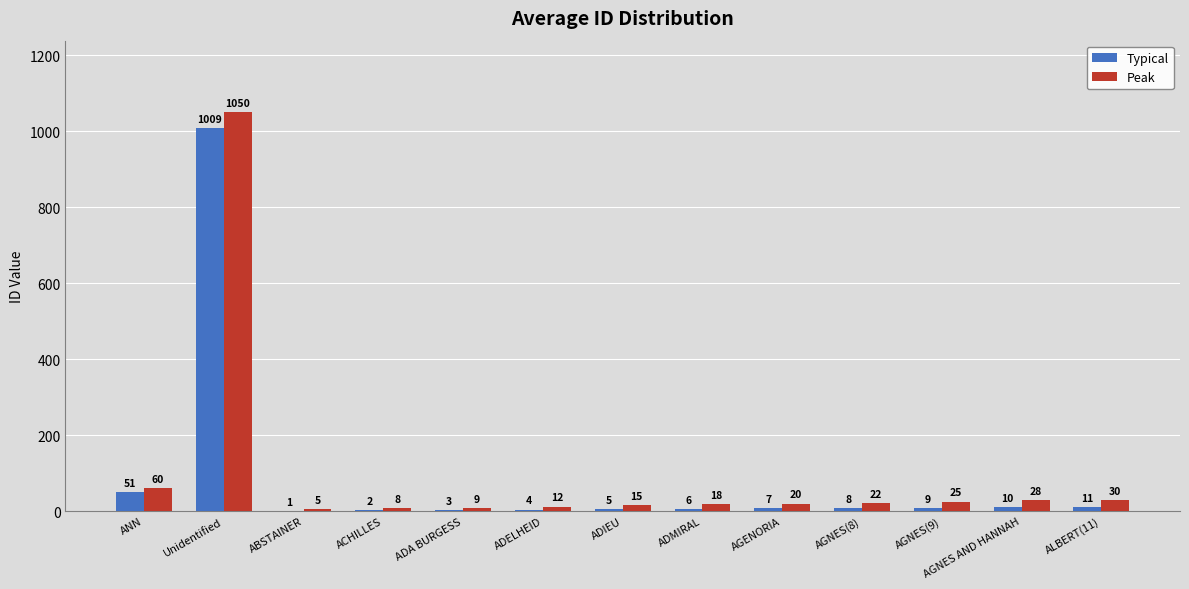

At which label is Peak closest to 527?

ANN